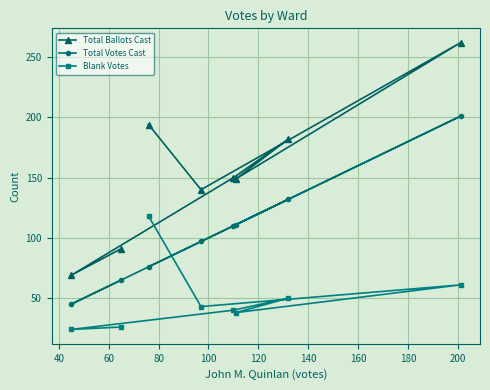

Rank the series by their average value, from lowest to highest.

Blank Votes, Total Votes Cast, Total Ballots Cast